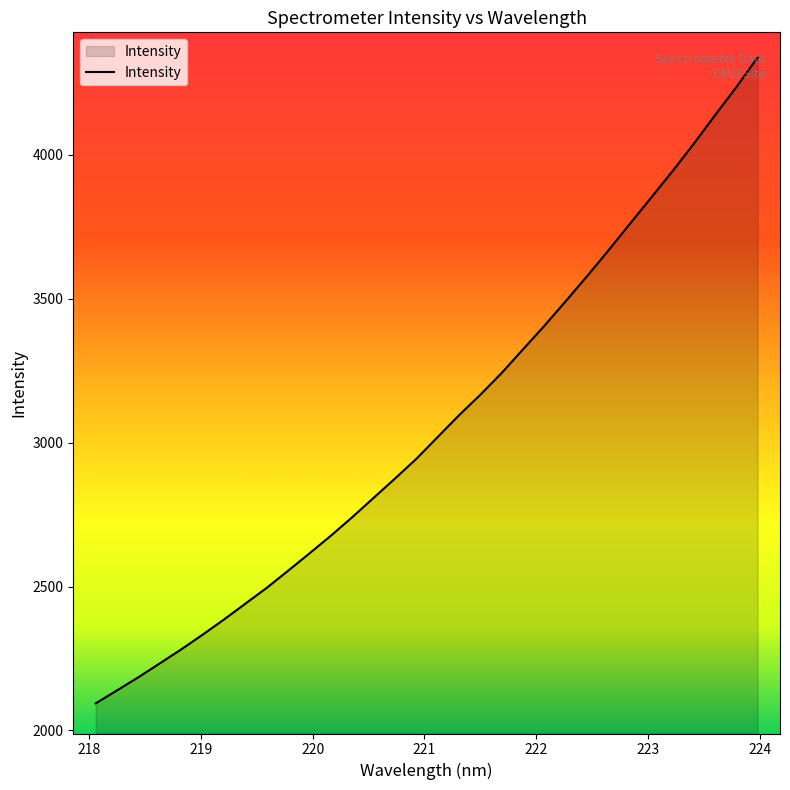

Reading left to right, transcribe all the data shown in this chart.

2094.3	2139.3	2184.9	2233.1	2281.5	2332.5	2385.3	2440.3	2495.2	2554.6	2614.9	2676.2	2740.4	2807.5	2874.5	2943.0	3018.8	3094.4	3165.8	3241.3	3323.6	3405.2	3490.7	3577.6	3666.8	3758.6	3850.0	3941.7	4037.2	4136.7	4234.3	4338.0